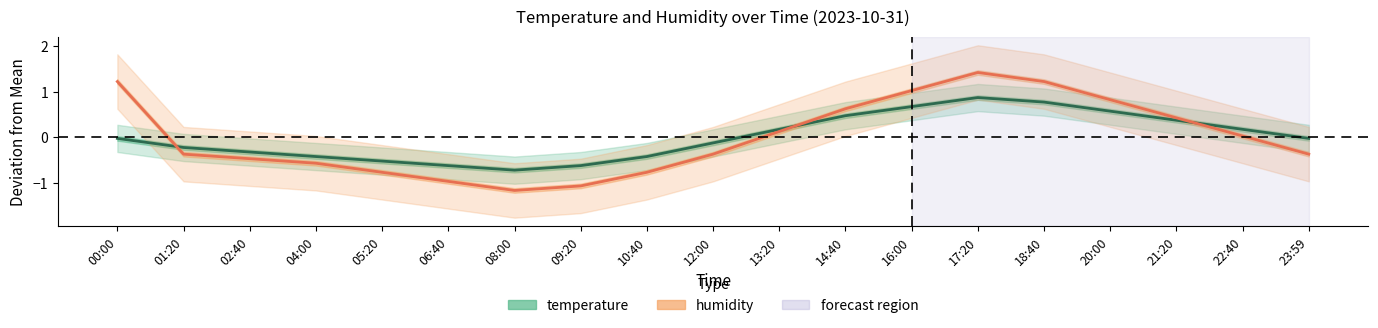

Which series has the widest spread of values?

humidity